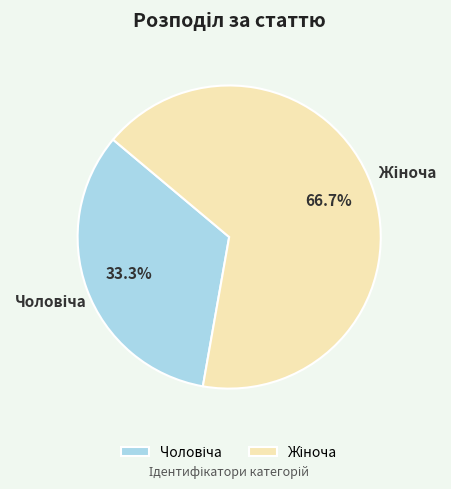

Does any single category account for the majority?

Yes